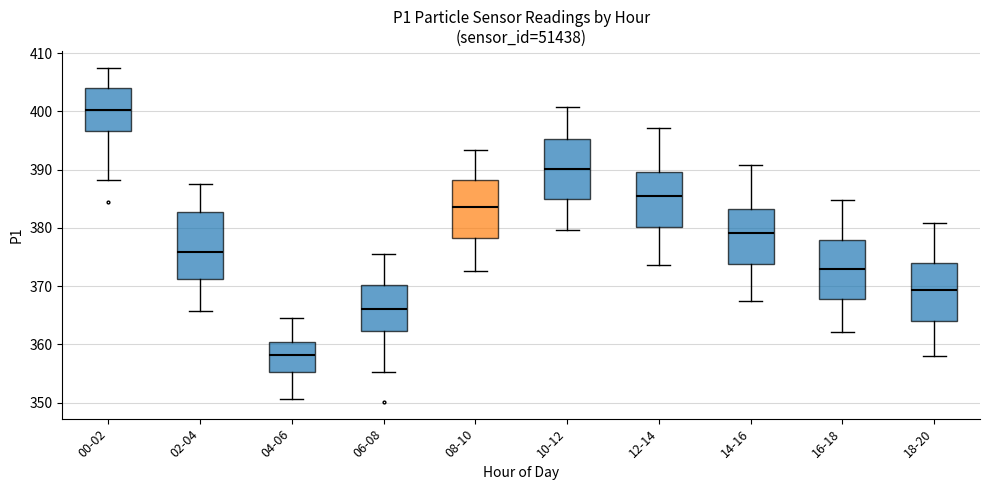

Reading left to right, transcribe this box plot: for each box, give where its median line is, the range the box spans, and where its two whiskers end, as read against the y-axis. The values are not printed on the chart, so give them approximately, as read against the axis.

00-02: median 400, box 397 to 404, whiskers 388 to 408
02-04: median 376, box 371 to 383, whiskers 366 to 388
04-06: median 358, box 355 to 360, whiskers 351 to 365
06-08: median 366, box 362 to 370, whiskers 355 to 376
08-10: median 384, box 378 to 388, whiskers 373 to 393
10-12: median 390, box 385 to 395, whiskers 380 to 401
12-14: median 385, box 380 to 390, whiskers 374 to 397
14-16: median 379, box 374 to 383, whiskers 367 to 391
16-18: median 373, box 368 to 378, whiskers 362 to 385
18-20: median 369, box 364 to 374, whiskers 358 to 381